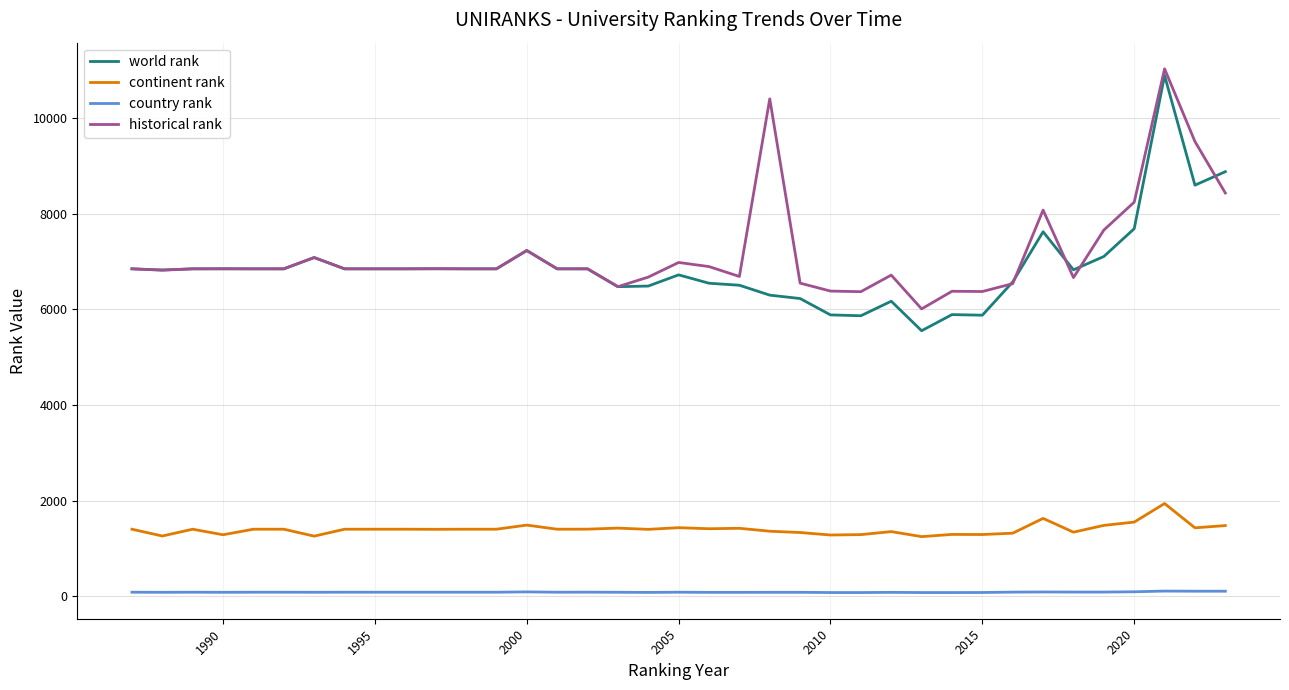

True or false: country rank and continent rank cross at least once.

False